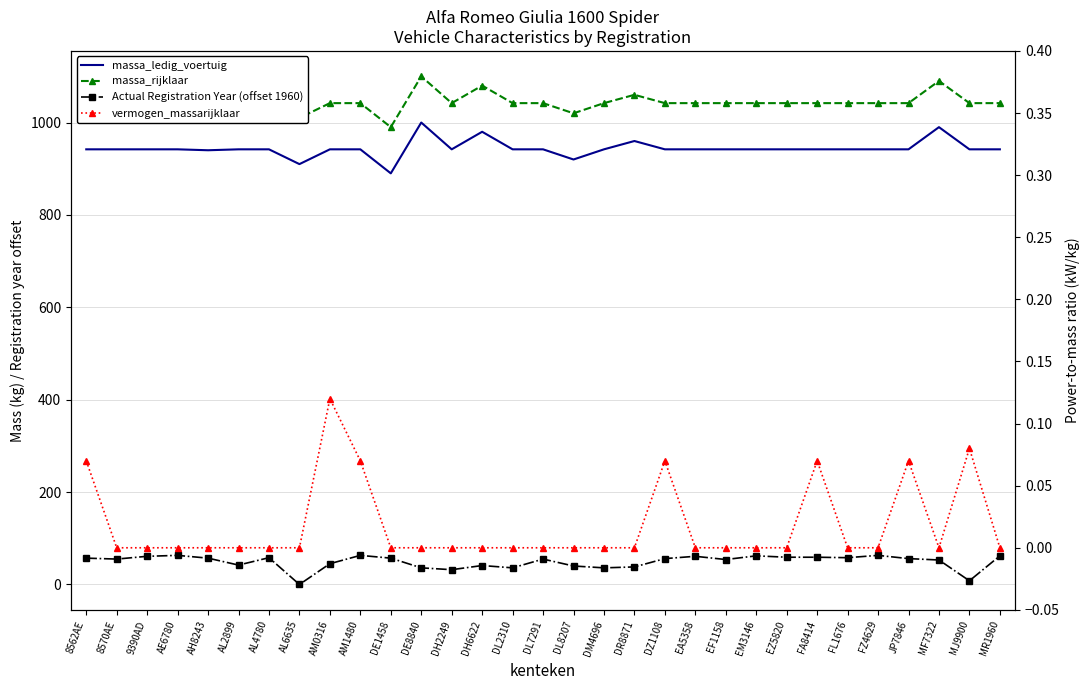

What is the approximate value of massa_rijklaar at 8562AE?

1042.0